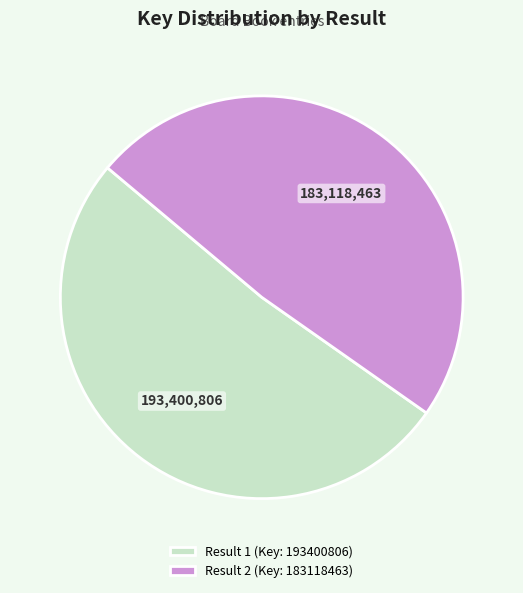

Which slice is the smallest?

Result 2 (Key: 183118463)